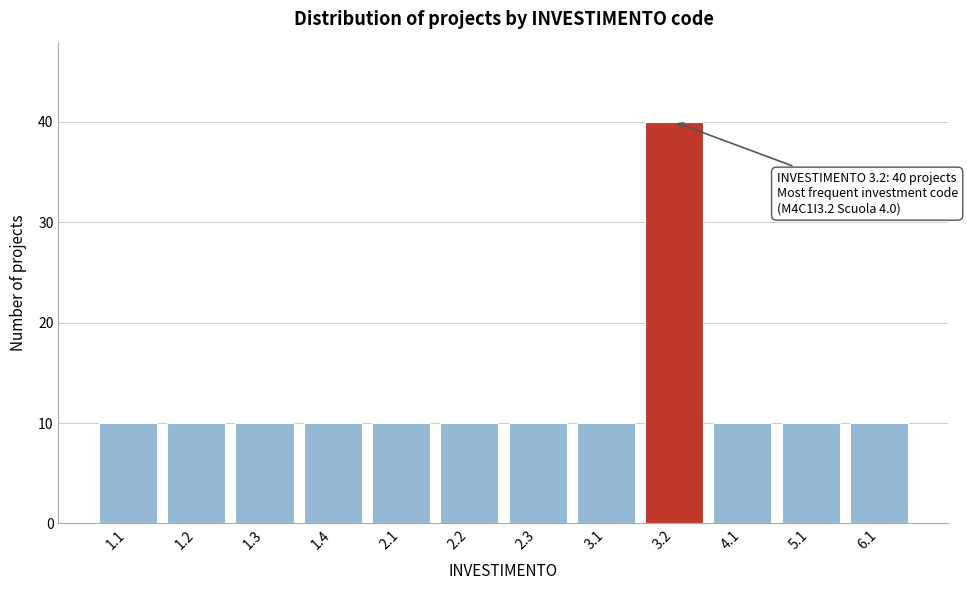

Reading left to right, extract all data points from this chart.

10	10	10	10	10	10	10	10	40	10	10	10